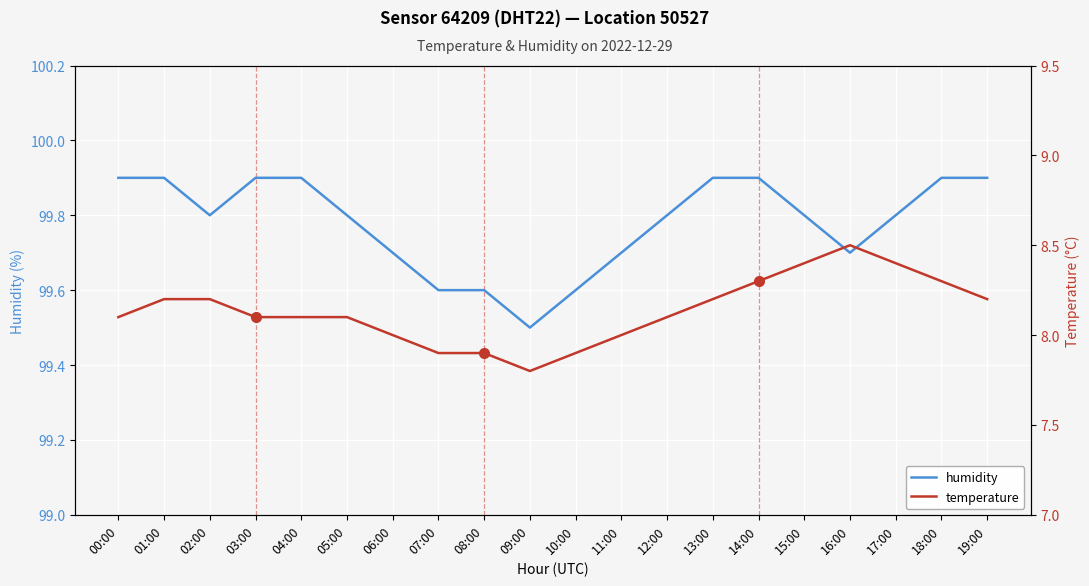

Which has a higher value, 10:00 or 18:00?

18:00